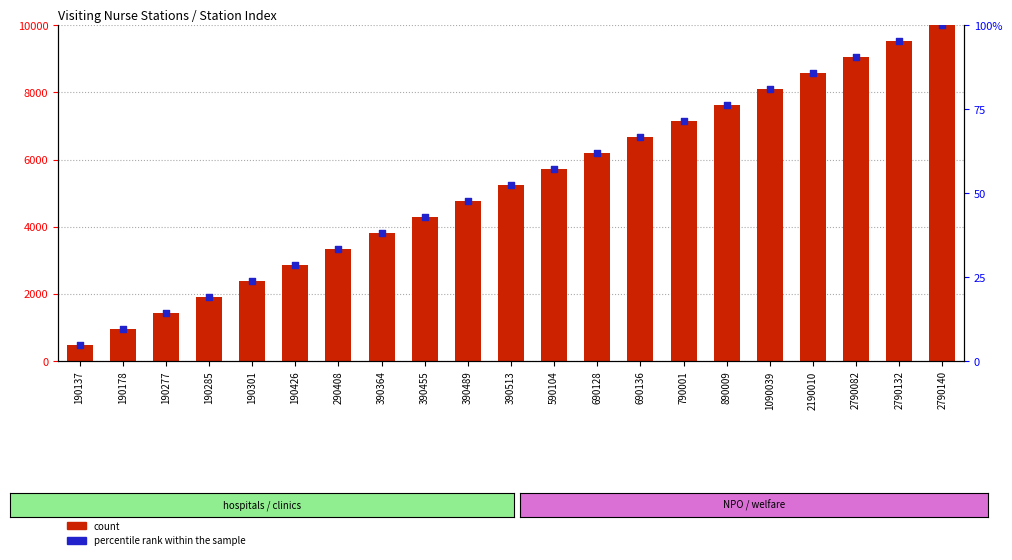

Which series has the widest spread of Y values?

count